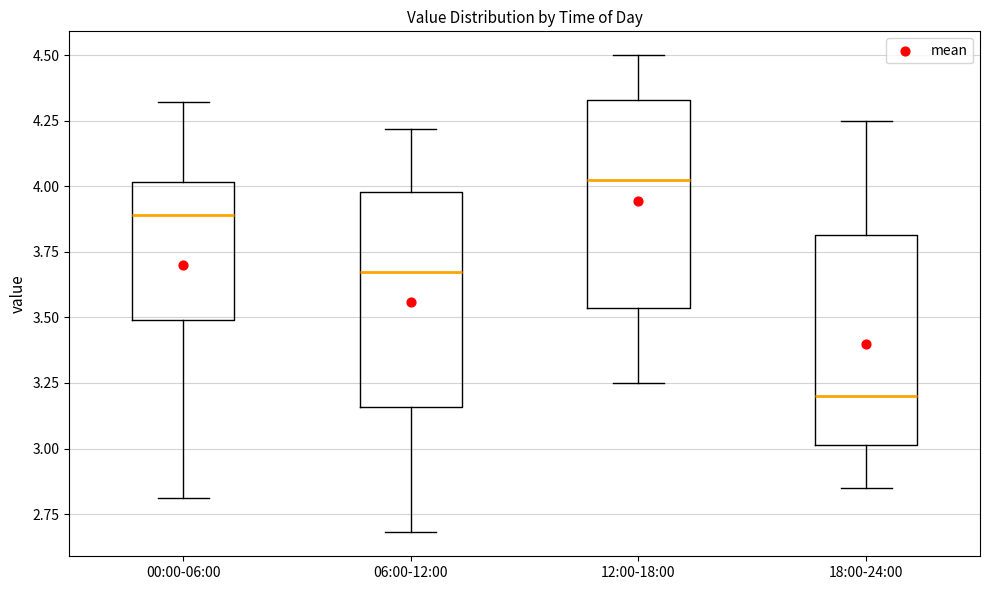

Where does the upper whisker of the box for 06:00-12:00 end on the y-axis? The values are not printed on the chart, so give them approximately, as read against the axis.

4.20